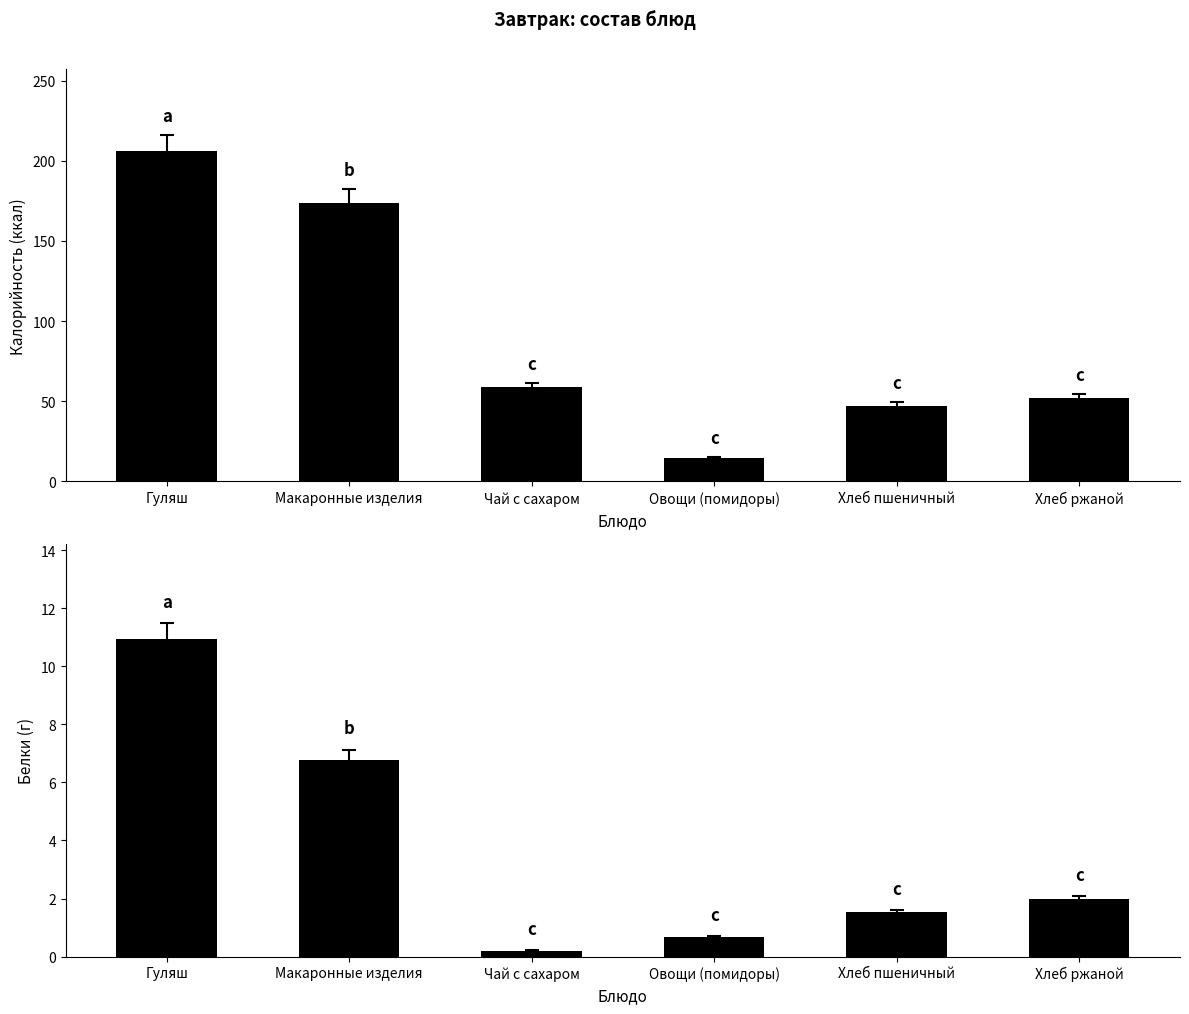

What is the difference between the Калорийность values at Макаронные изделия and Хлеб ржаной?

121.7